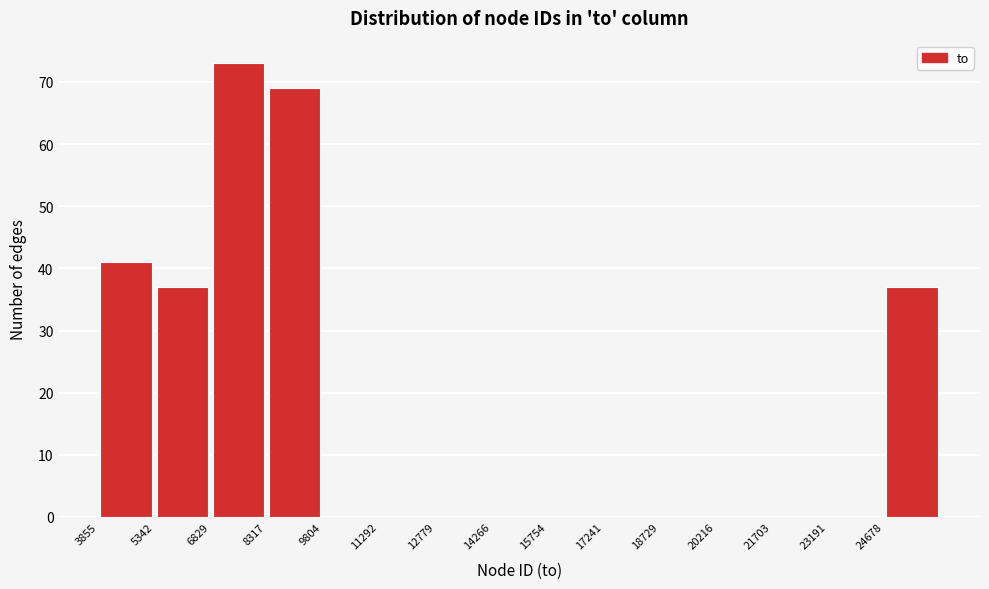

How tall is the bar that spans 5400 to 6800 on the x-axis? Neither the bar edges nor the heights are printed on the chart, so give them approximately, as read against the axes.

37